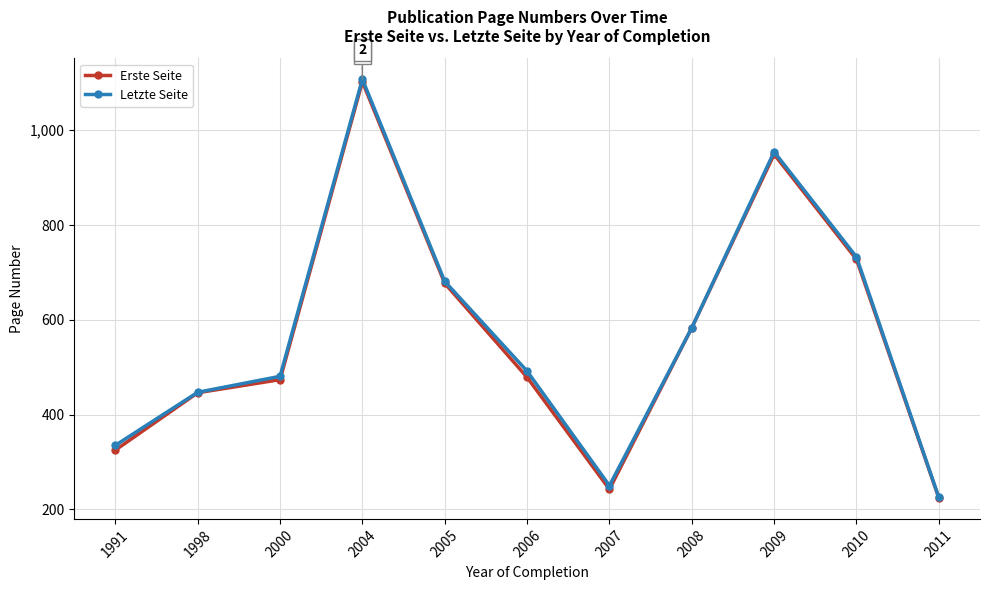

How many interior local valleys does the Erste Seite series have?

1